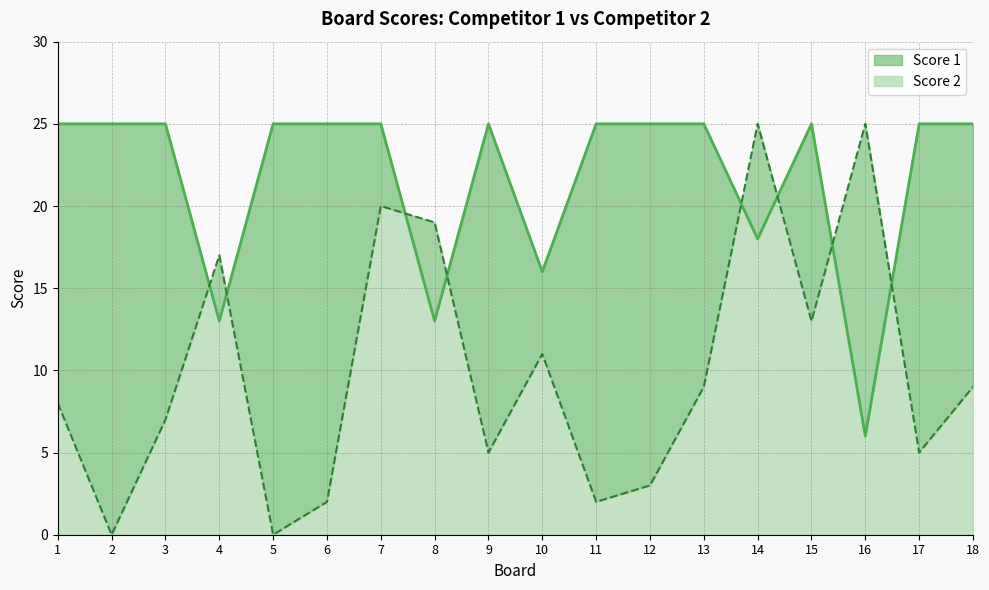

List the series in order of their overall mean, highest first.

Score 1, Score 2